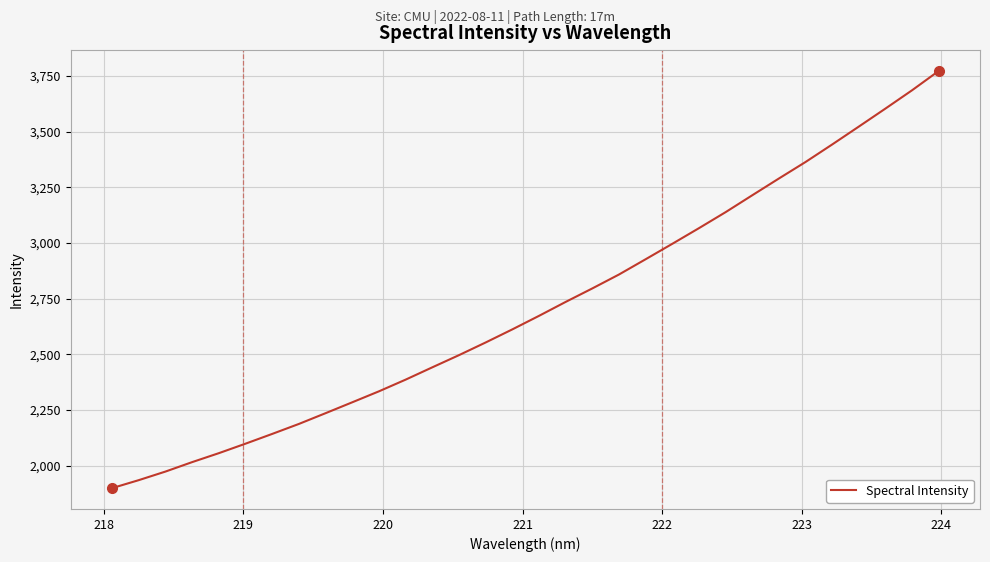

What is the difference between the maximum and minimum values?

1872.4